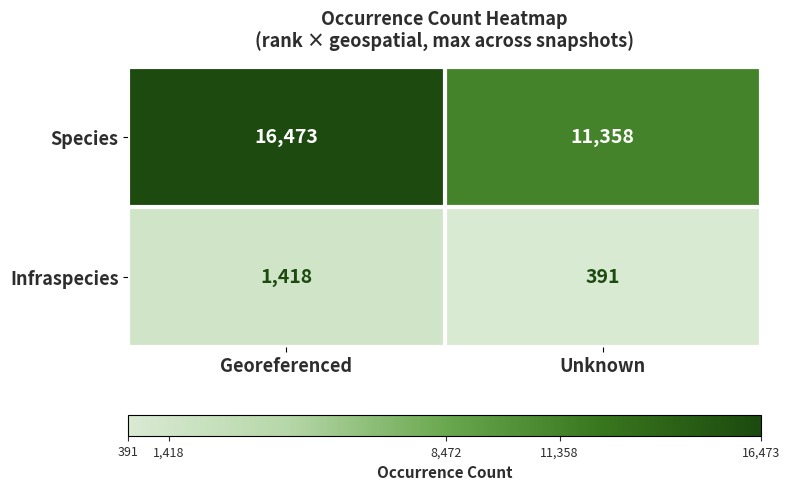

At how many categories does at least one series exceed 10215?

2